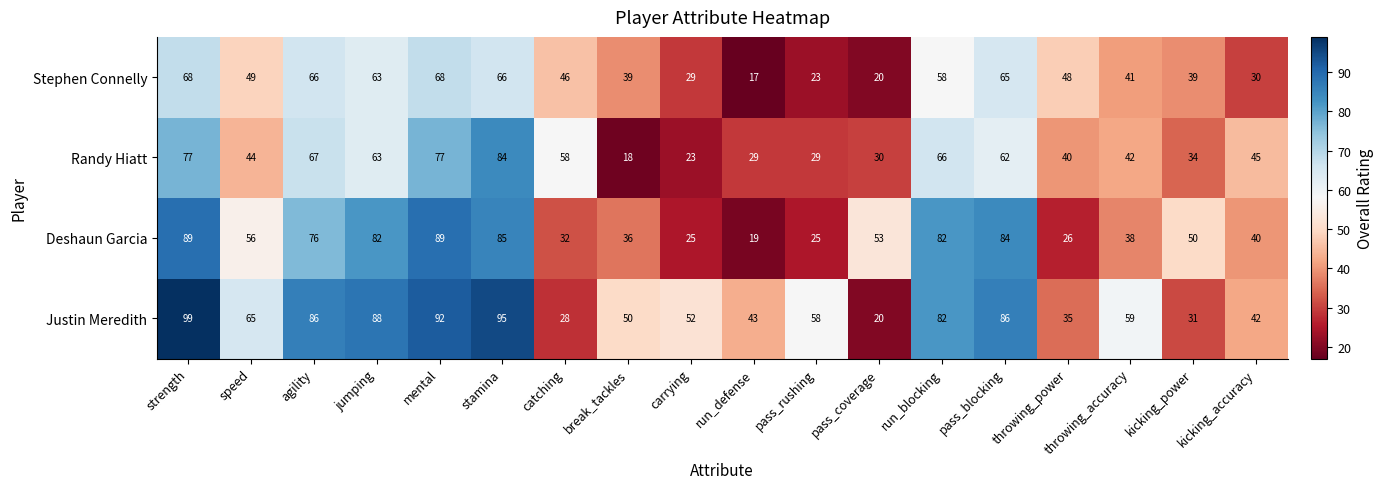

What is the total value across all series at catching?

164